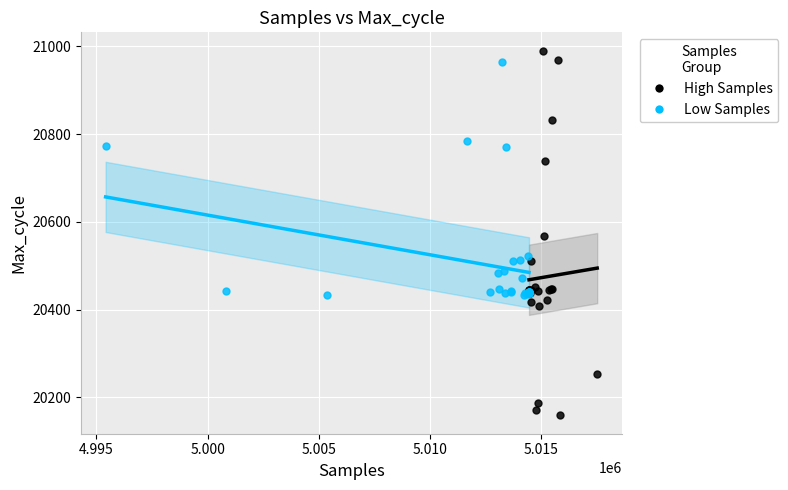

Which series reaches the minimum Y coordinate?

High Samples